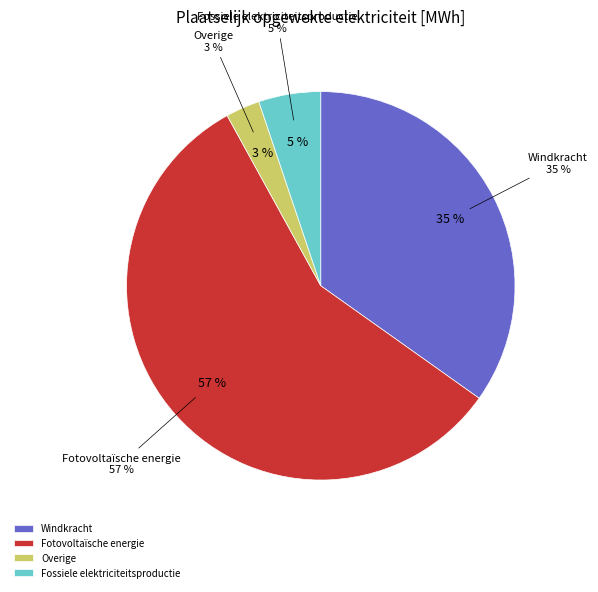

Between Fossiele elektriciteitsproductie and Fotovoltaïsche energie, which is larger?

Fotovoltaïsche energie